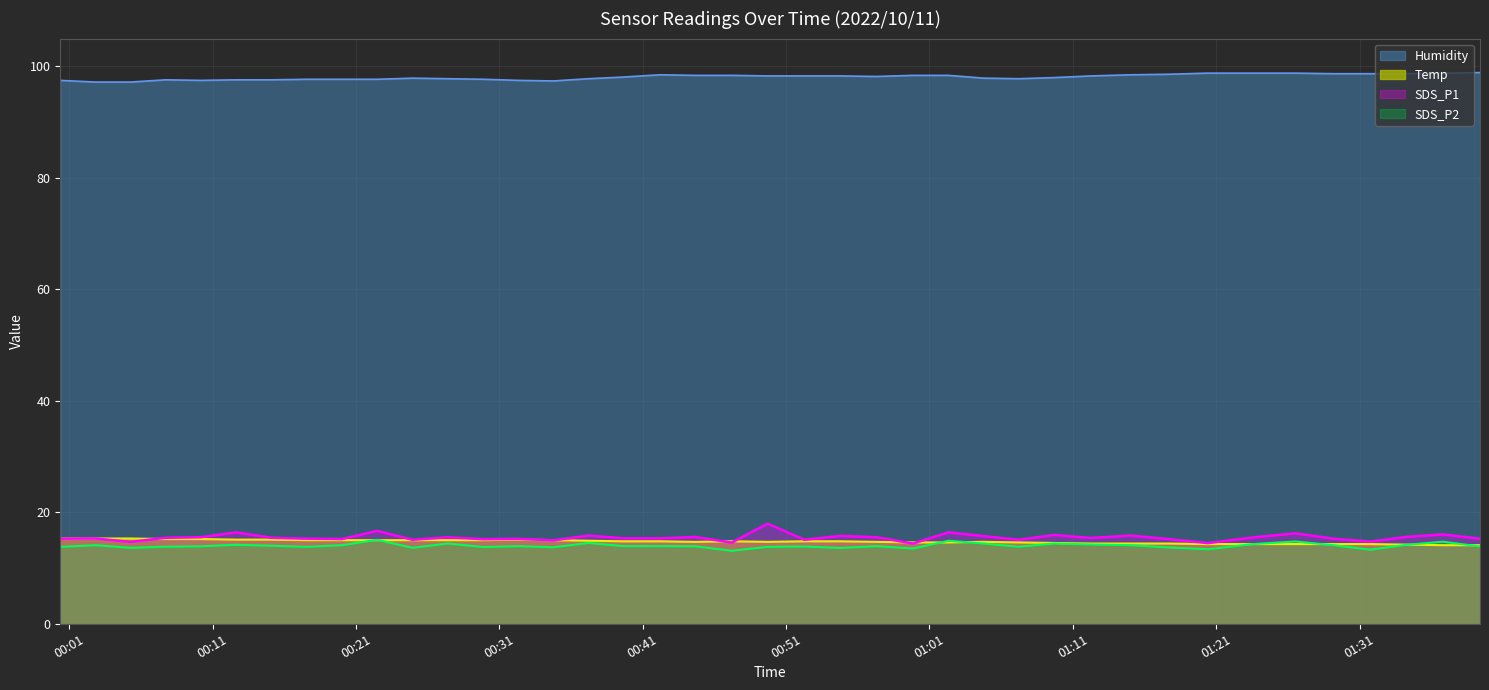

What is the sum of the Temp values at 2022/10/11 00:49:43 and 2022/10/11 00:15:08?

29.8